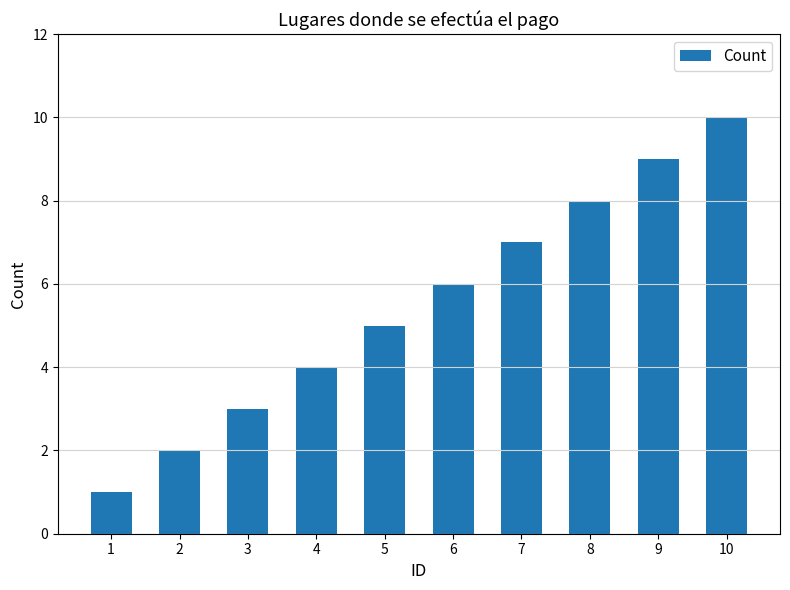

Reading left to right, what are all the values shown in this chart?

1=1	2=2	3=3	4=4	5=5	6=6	7=7	8=8	9=9	10=10